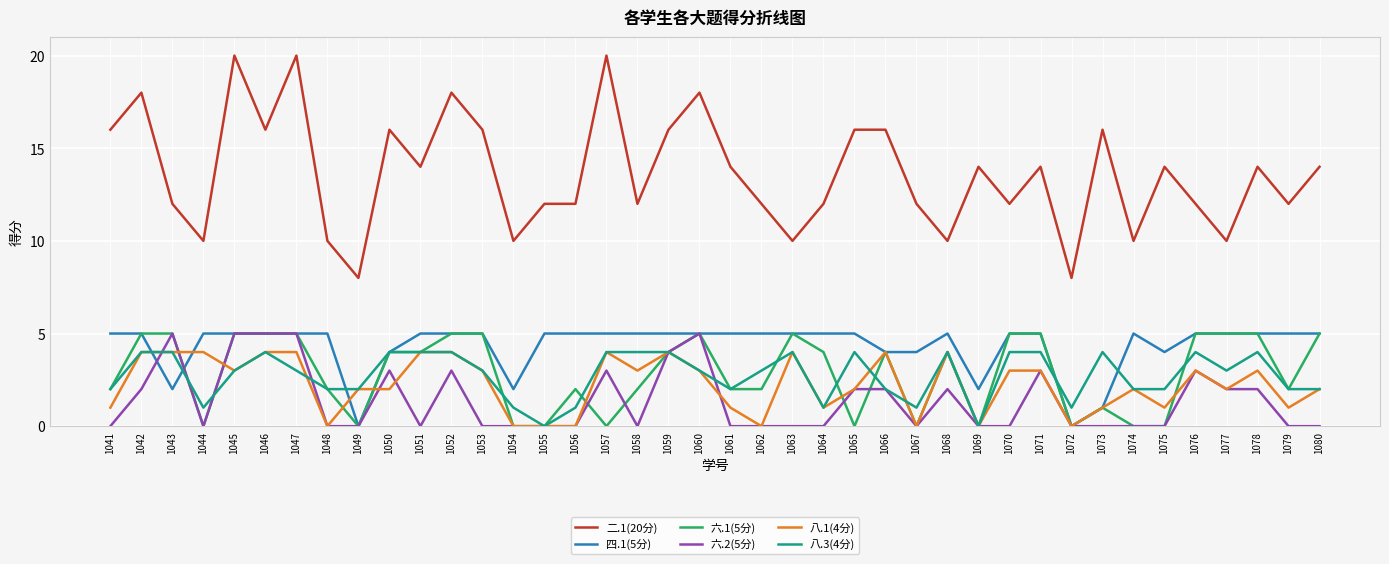

Reading left to right, transcribe all the data shown in this chart.

二.1(20分): 16	18	12	10	20	16	20	10	8	16	14	18	16	10	12	12	20	12	16	18	14	12	10	12	16	16	12	10	14	12	14	8	16	10	14	12	10	14	12	14
四.1(5分): 5	5	2	5	5	5	5	5	0	4	5	5	5	2	5	5	5	5	5	5	5	5	5	5	5	4	4	5	2	5	5	0	1	5	4	5	5	5	5	5
六.1(5分): 2	5	5	0	5	5	5	2	0	4	4	5	5	0	0	2	0	2	4	5	2	2	5	4	0	4	0	4	0	5	5	0	1	0	0	5	5	5	2	5
六.2(5分): 0	2	5	0	5	5	5	0	0	3	0	3	0	0	0	0	3	0	4	5	0	0	0	0	2	2	0	2	0	0	3	0	0	0	0	3	2	2	0	0
八.1(4分): 1	4	4	4	3	4	4	0	2	2	4	4	3	0	0	0	4	3	4	3	1	0	4	1	2	4	0	4	0	3	3	0	1	2	1	3	2	3	1	2
八.3(4分): 2	4	4	1	3	4	3	2	2	4	4	4	3	1	0	1	4	4	4	3	2	3	4	1	4	2	1	4	0	4	4	1	4	2	2	4	3	4	2	2